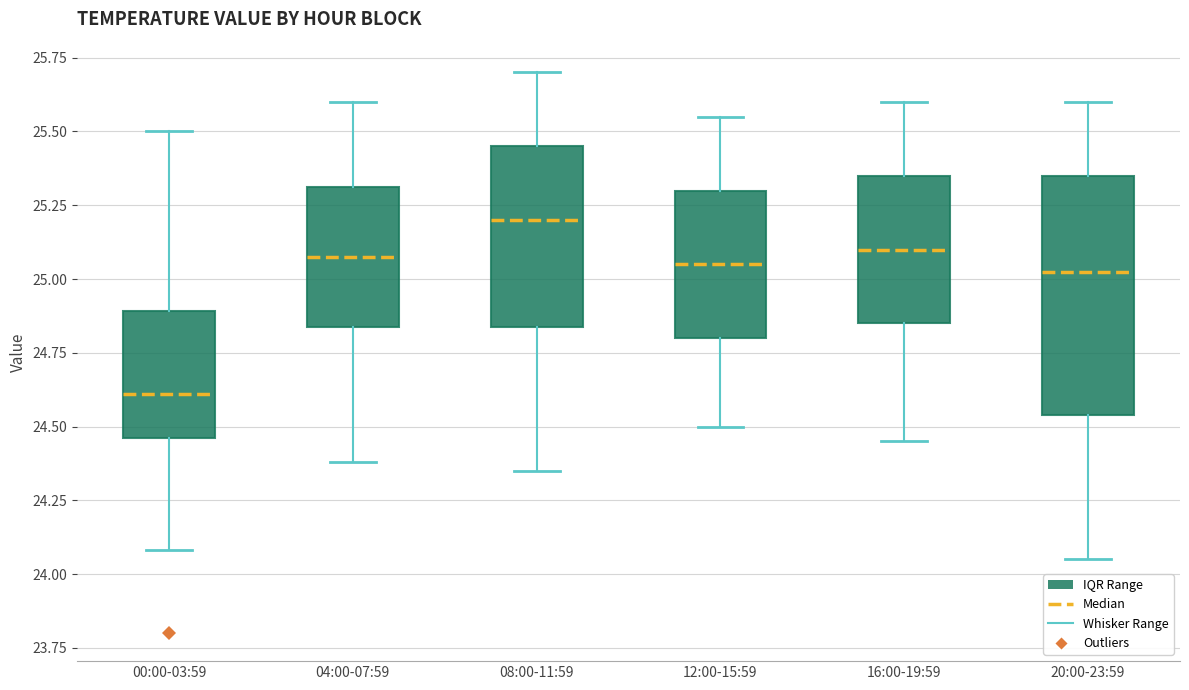

Reading left to right, read every box against the y-axis: the position of its median line, the range the box covers, and the ends of its whiskers. The values are not printed on the chart, so give them approximately, as read against the axis.

00:00-03:59: median 24.60, box 24.45 to 24.90, whiskers 24.10 to 25.50
04:00-07:59: median 25.10, box 24.85 to 25.30, whiskers 24.40 to 25.60
08:00-11:59: median 25.20, box 24.85 to 25.45, whiskers 24.35 to 25.70
12:00-15:59: median 25.05, box 24.80 to 25.30, whiskers 24.50 to 25.55
16:00-19:59: median 25.10, box 24.85 to 25.35, whiskers 24.45 to 25.60
20:00-23:59: median 25.05, box 24.55 to 25.35, whiskers 24.05 to 25.60